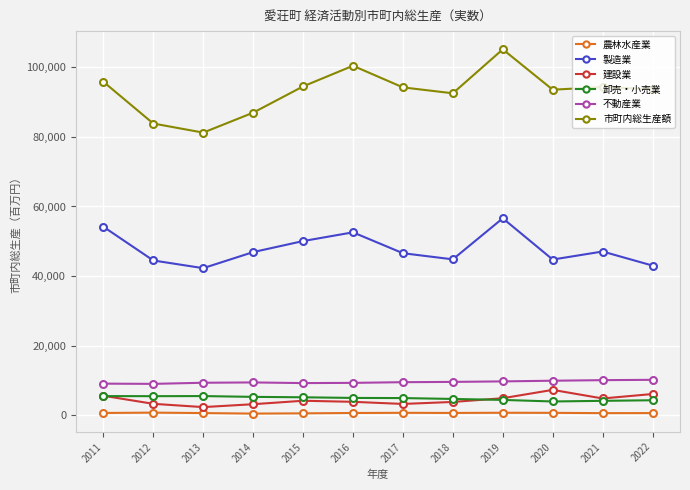

What are all the series names shown in the legend?

農林水産業, 製造業, 建設業, 卸売・小売業, 不動産業, 市町内総生産額